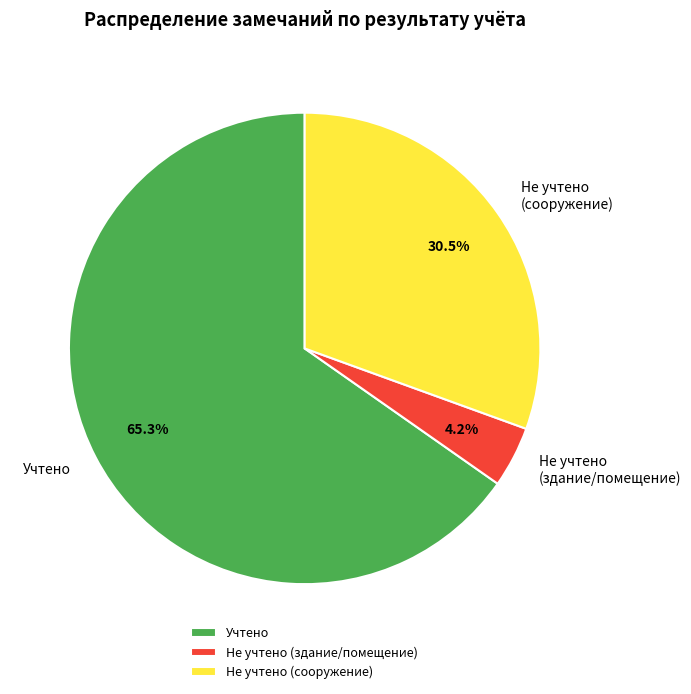

Do Учтено and Не учтено (здание/помещение) together represent more than half of the pie?

Yes